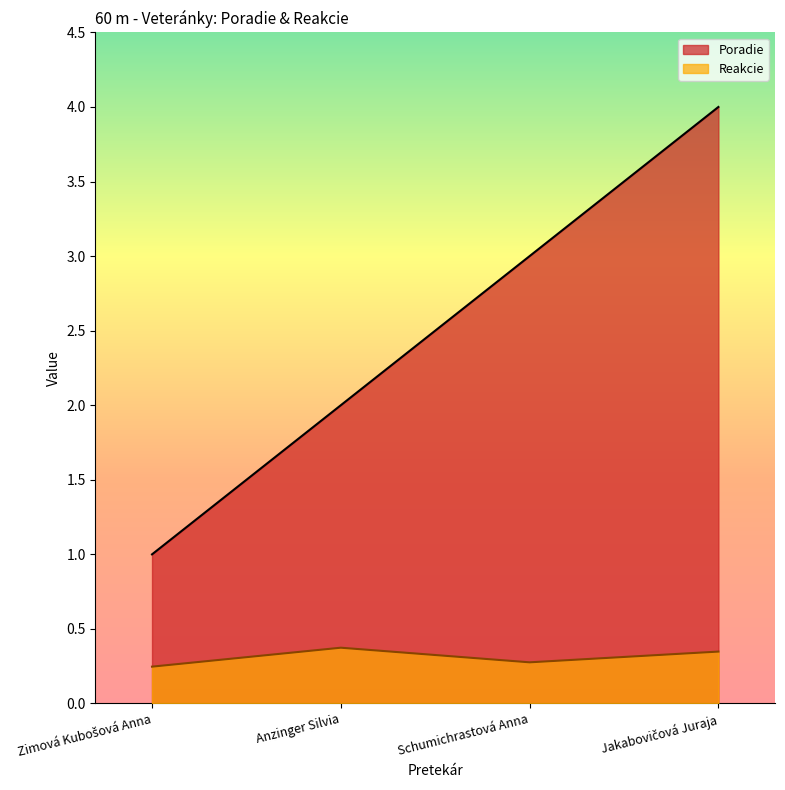

At which category is the sum across all series the highest?

Jakabovičová Juraja